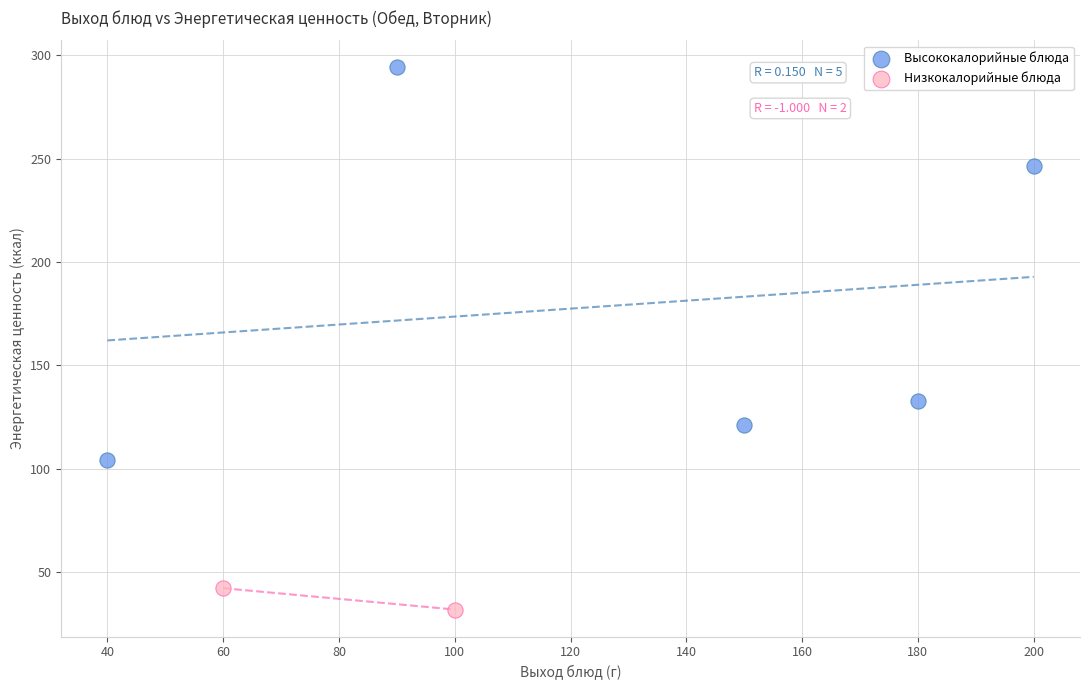

Which series reaches the maximum Y coordinate?

Высококалорийные блюда